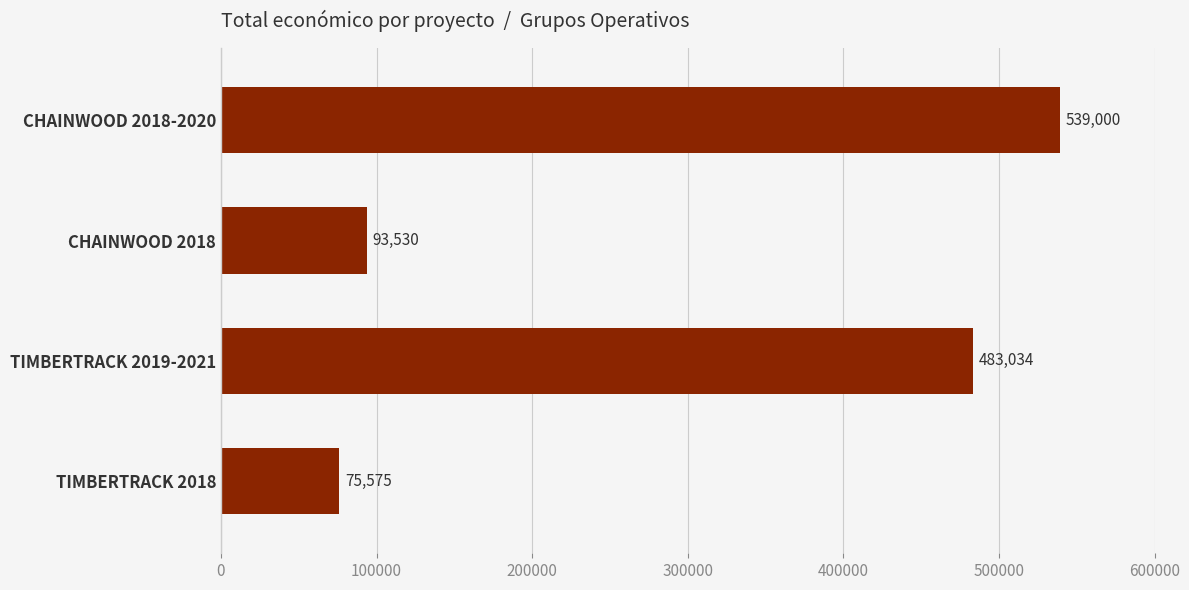

Count the number of categories in the chart.

4